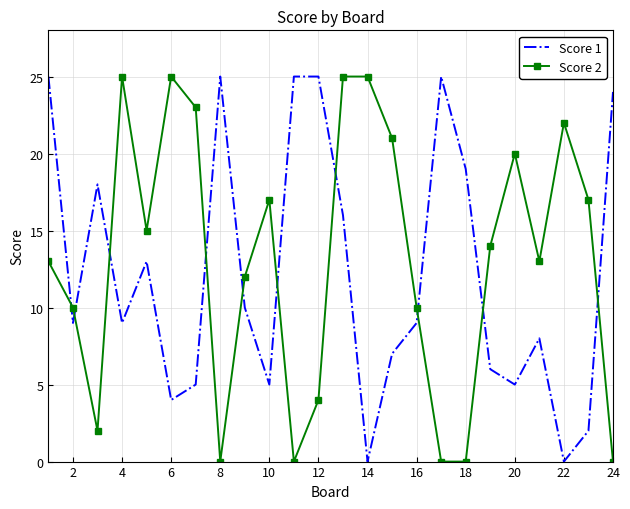

Which series ends up on top after the final intersection of Score 1 and Score 2?

Score 1